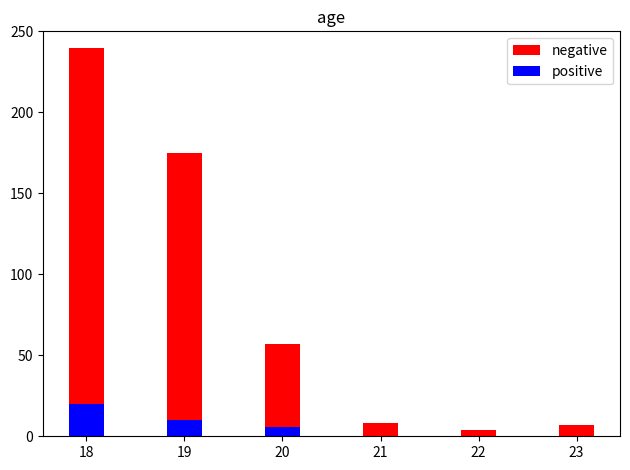

At which category is the sum across all series the highest?

18